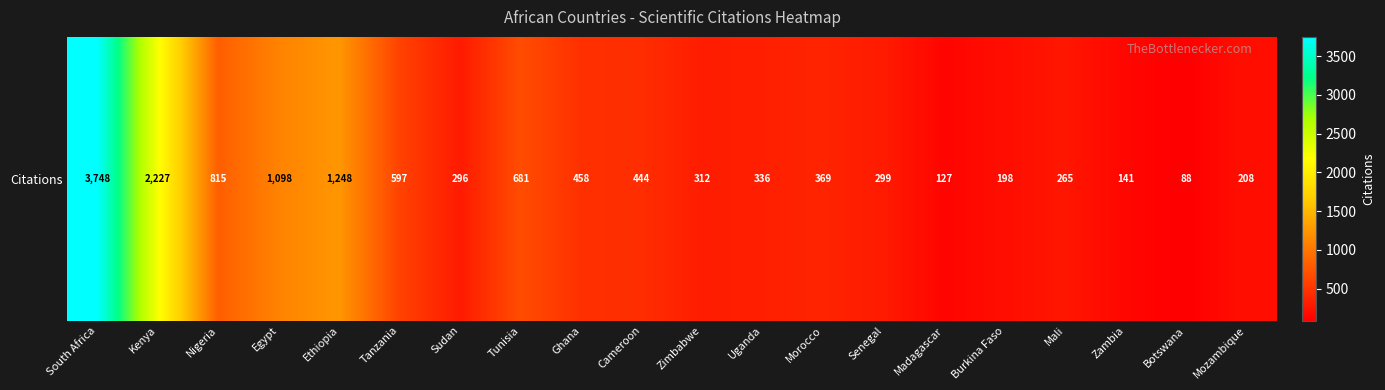

What is the maximum value shown in the chart?

3748